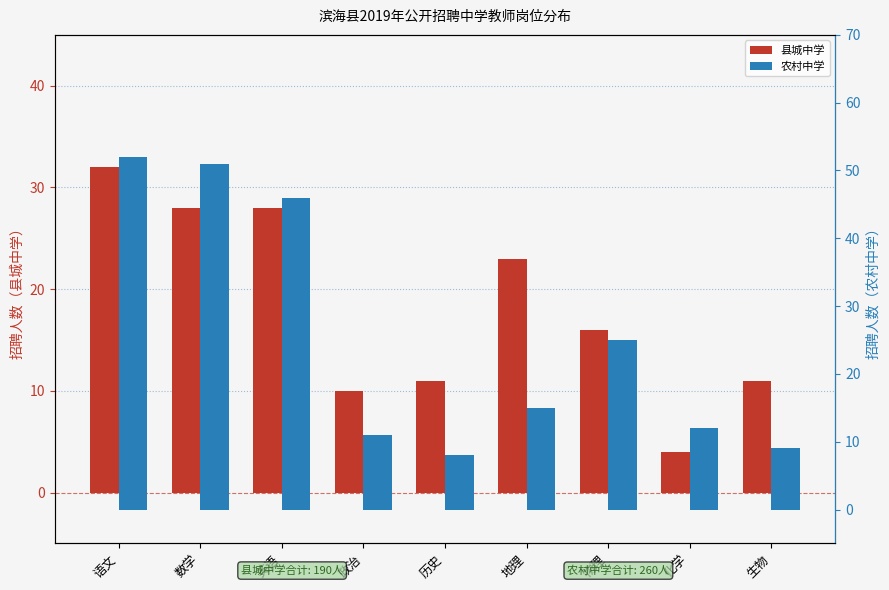

At how many categories does at least one series exceed 38?

3